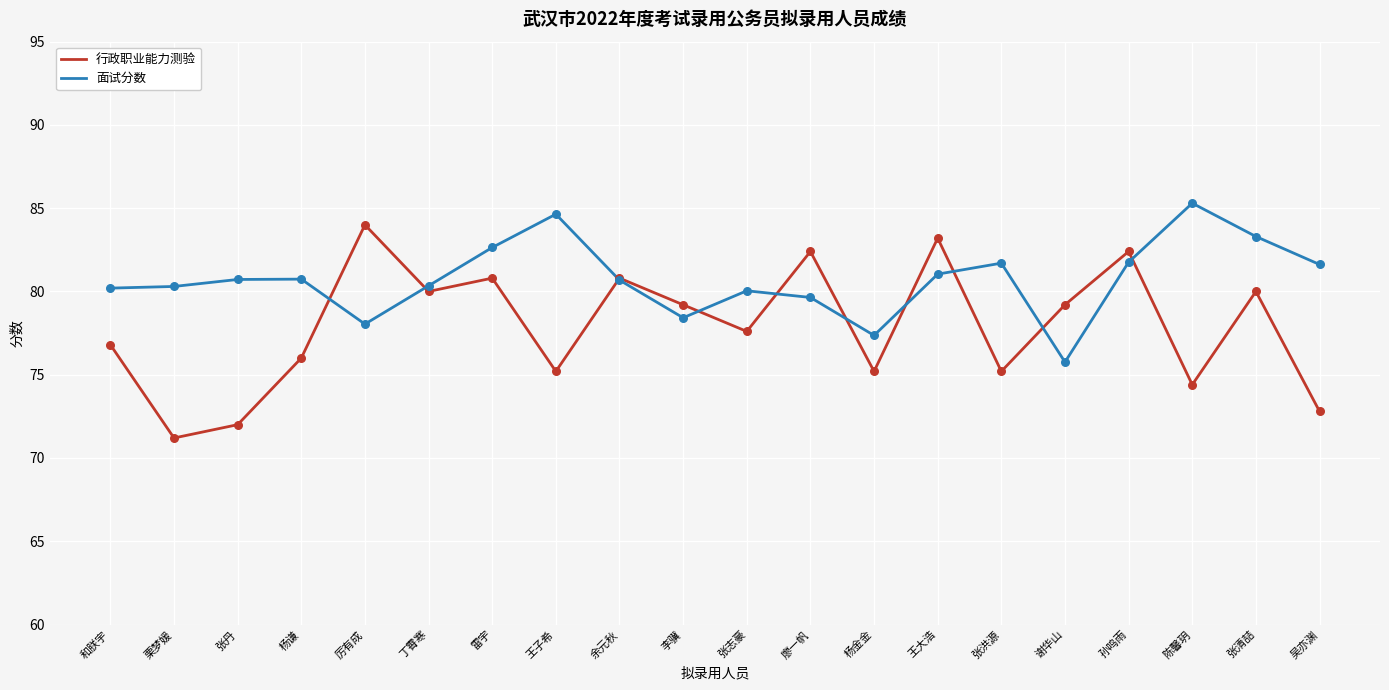

Which series has the largest total across all categories?

面试分数